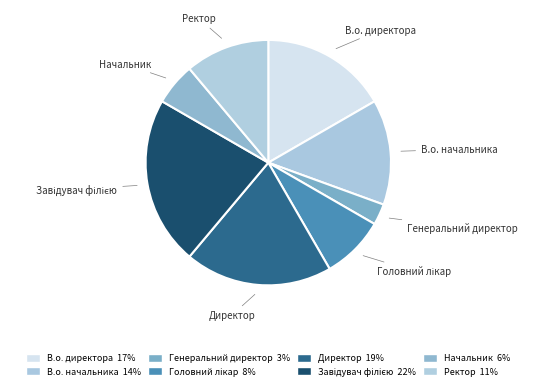

Is the sum of Ректор and Директор greater than half?

No